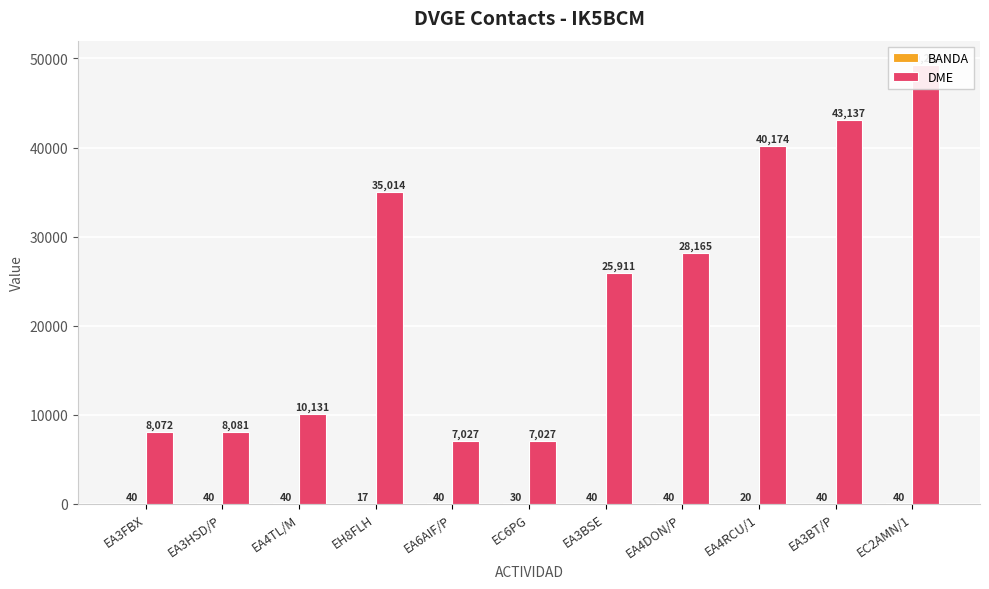

True or false: DME has a value of 5278 at EA3BSE.

False